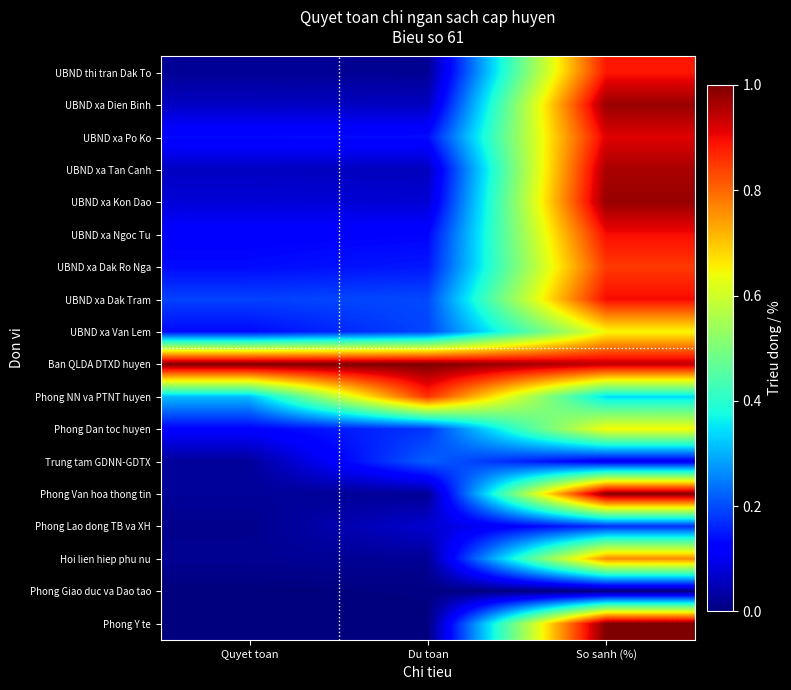

Reading left to right, what are all the values shown in this chart?

UBND thi tran Dak To: Quyet toan=0.0	Du toan=0.0	So sanh (%)=0.9
UBND xa Dien Binh: Quyet toan=0.1	Du toan=0.1	So sanh (%)=1.0
UBND xa Po Ko: Quyet toan=0.1	Du toan=0.1	So sanh (%)=0.9
UBND xa Tan Canh: Quyet toan=0.1	Du toan=0.1	So sanh (%)=1.0
UBND xa Kon Dao: Quyet toan=0.1	Du toan=0.1	So sanh (%)=1.0
UBND xa Ngoc Tu: Quyet toan=0.1	Du toan=0.1	So sanh (%)=0.9
UBND xa Dak Ro Nga: Quyet toan=0.1	Du toan=0.1	So sanh (%)=0.8
UBND xa Dak Tram: Quyet toan=0.2	Du toan=0.2	So sanh (%)=0.9
UBND xa Van Lem: Quyet toan=0.1	Du toan=0.2	So sanh (%)=0.6
Ban QLDA DTXD huyen: Quyet toan=1.0	Du toan=1.0	So sanh (%)=0.9
Phong NN va PTNT huyen: Quyet toan=0.3	Du toan=0.9	So sanh (%)=0.3
Phong Dan toc huyen: Quyet toan=0.1	Du toan=0.2	So sanh (%)=0.6
Trung tam GDNN-GDTX: Quyet toan=0.0	Du toan=0.2	So sanh (%)=0.1
Phong Van hoa thong tin: Quyet toan=0.0	Du toan=0.0	So sanh (%)=1.0
Phong Lao dong TB va XH: Quyet toan=0.0	Du toan=0.1	So sanh (%)=0.2
Hoi lien hiep phu nu: Quyet toan=0.0	Du toan=0.0	So sanh (%)=0.8
Phong Giao duc va Dao tao: Quyet toan=0.0	Du toan=0.0	So sanh (%)=0.0
Phong Y te: Quyet toan=0.0	Du toan=0.0	So sanh (%)=1.0